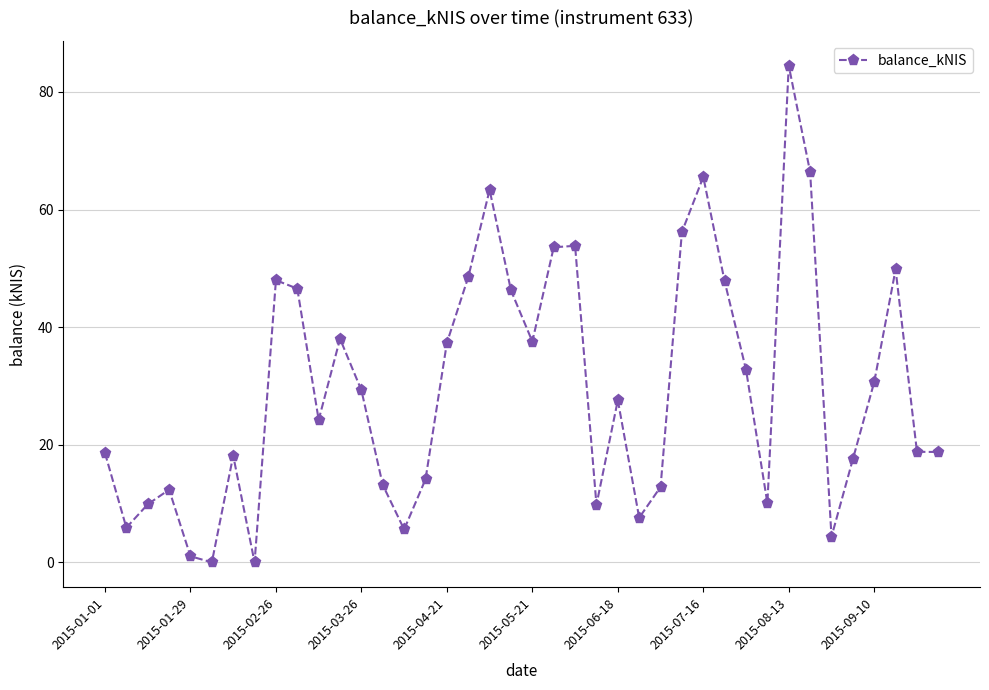

What is the maximum value shown in the chart?

84.5